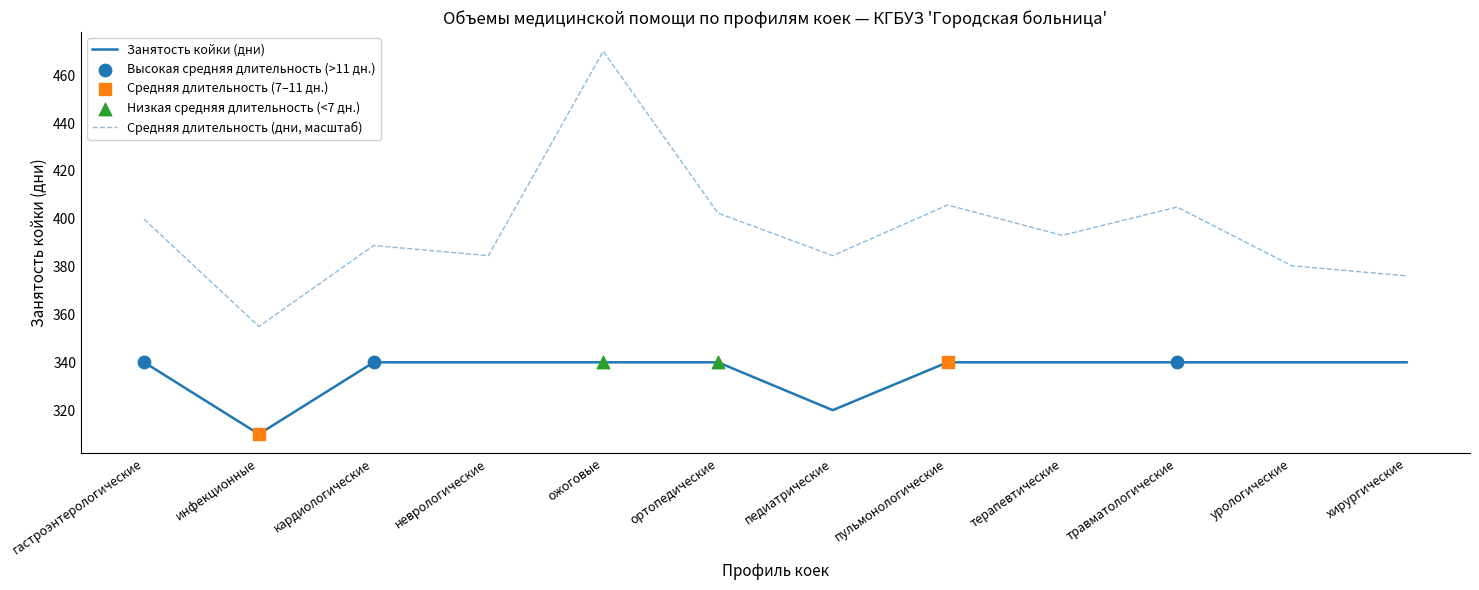

List the series in order of their overall mean, highest first.

Средняя длительность (дни, масштаб), Занятость койки (дни)